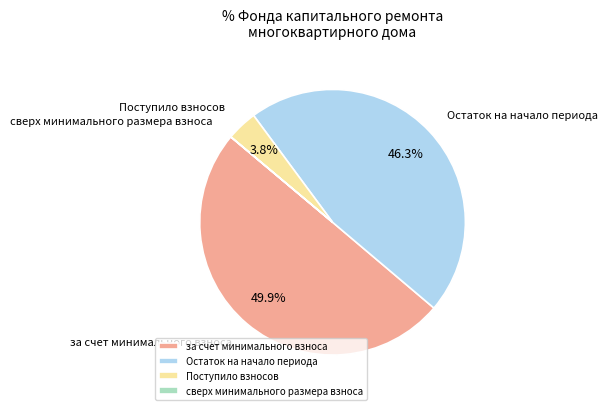

What is the largest slice in the pie chart?

за счет минимального взноса